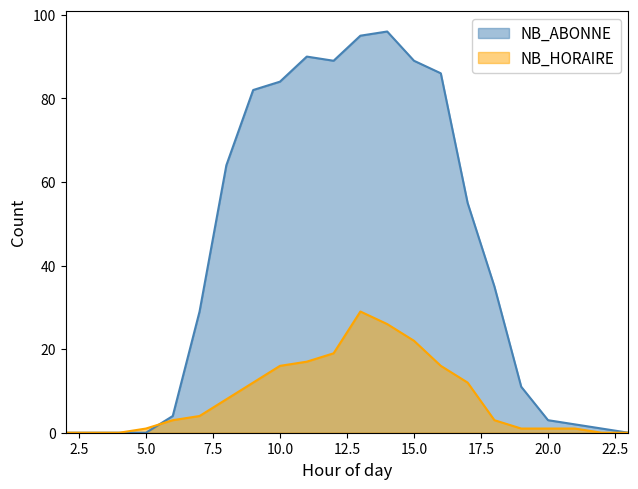

Does the chart display data point markers on the line(s)?

No